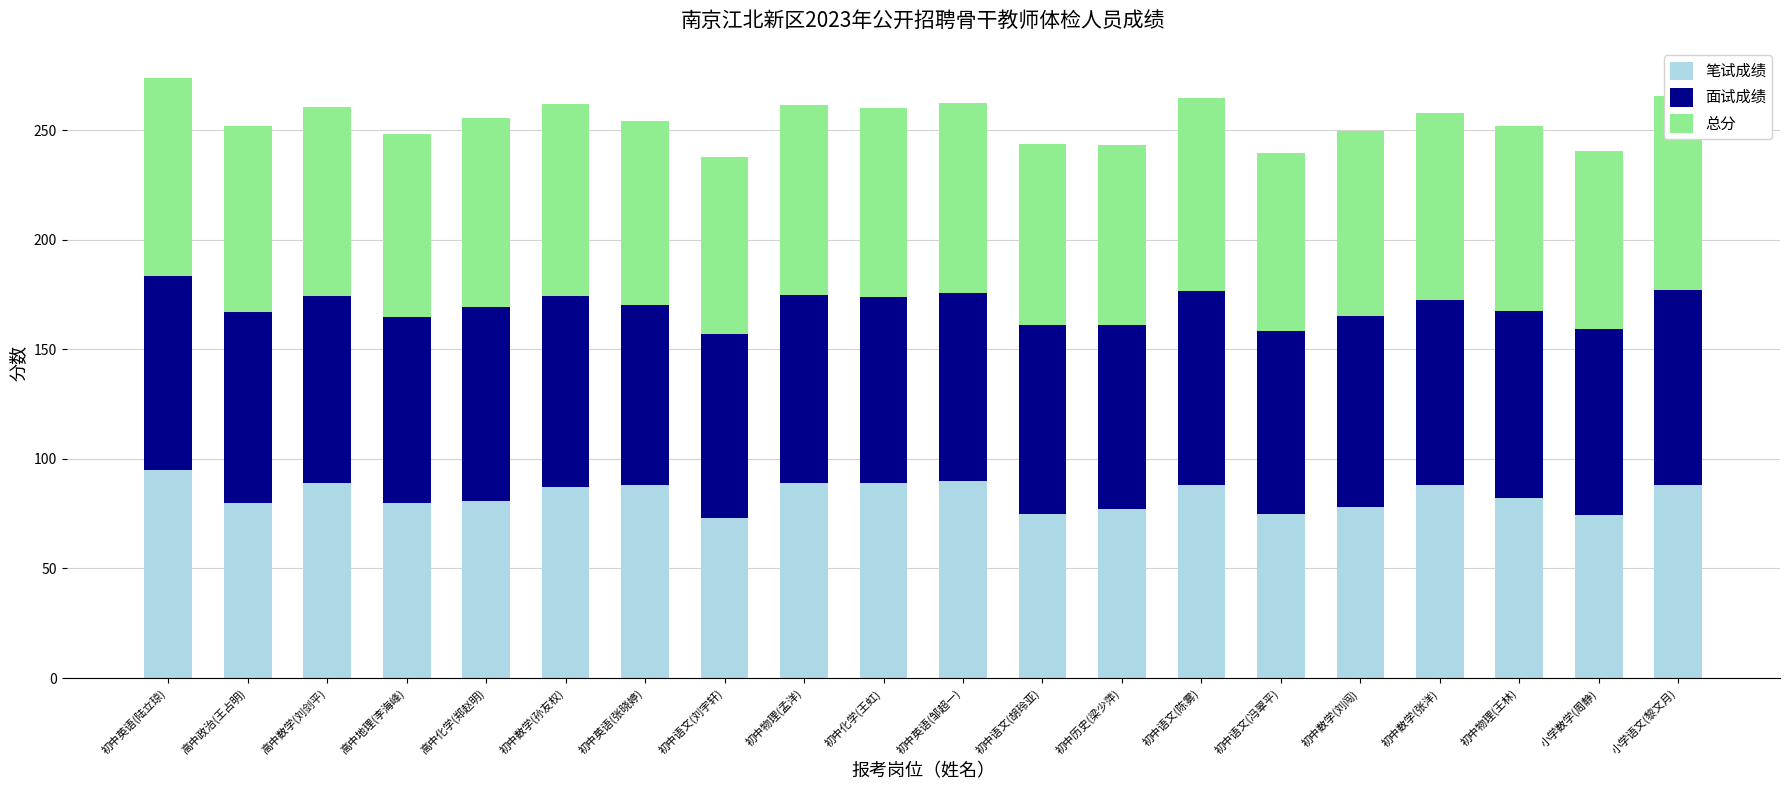

Which category has the highest value in the 笔试成绩 series?

初中英语(陆立琼)